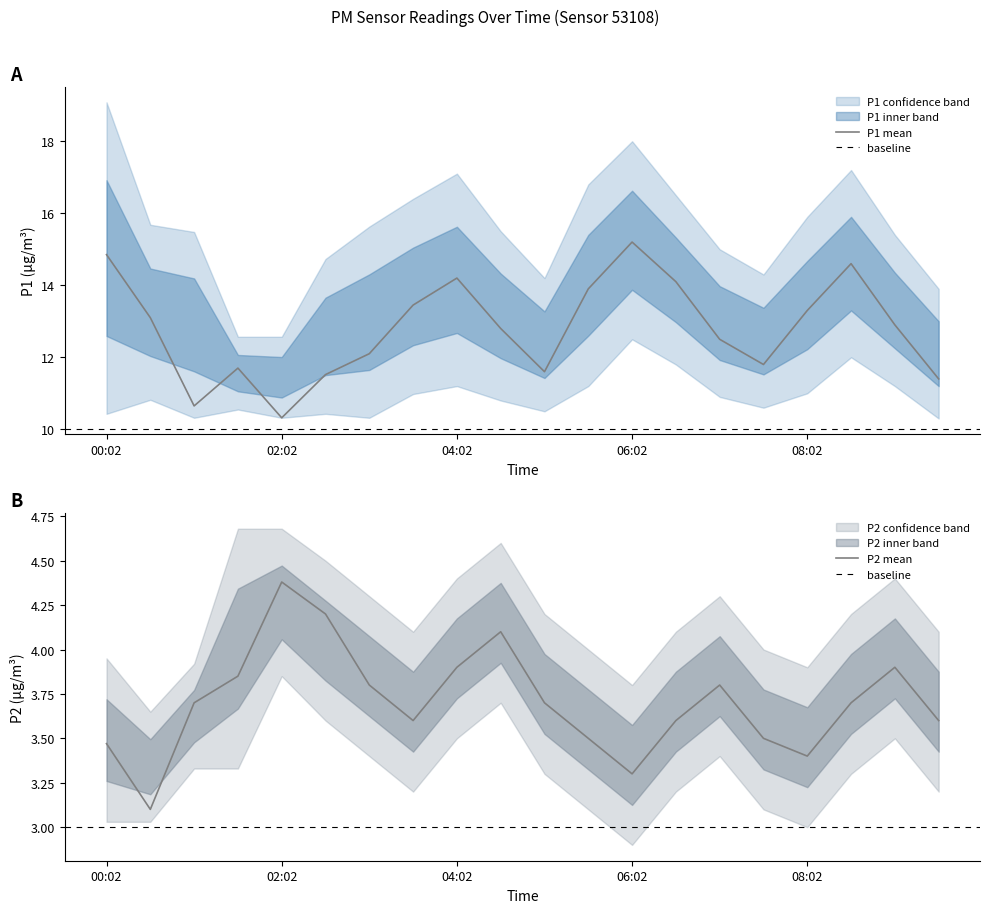

True or false: P1_lower has a value of 3.3 at 02:32.

False